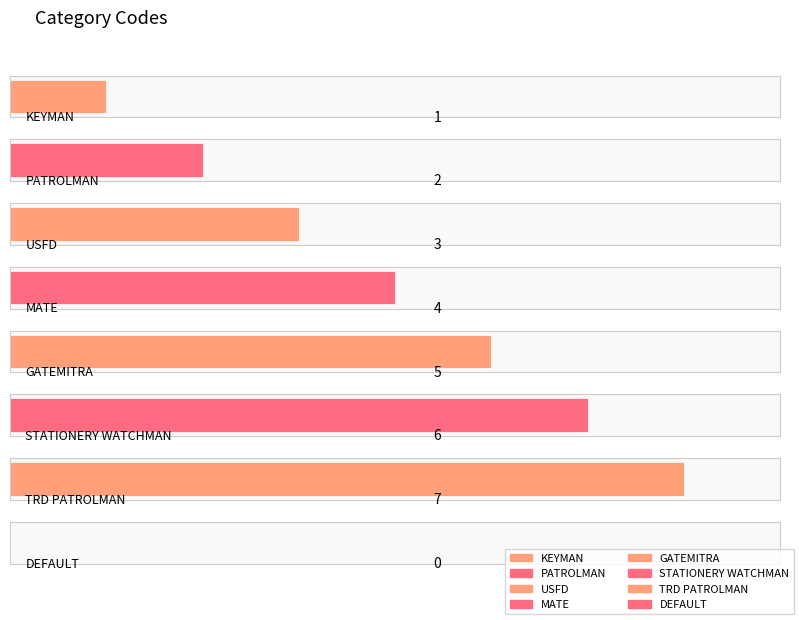

What is the difference between the maximum and minimum values?

7